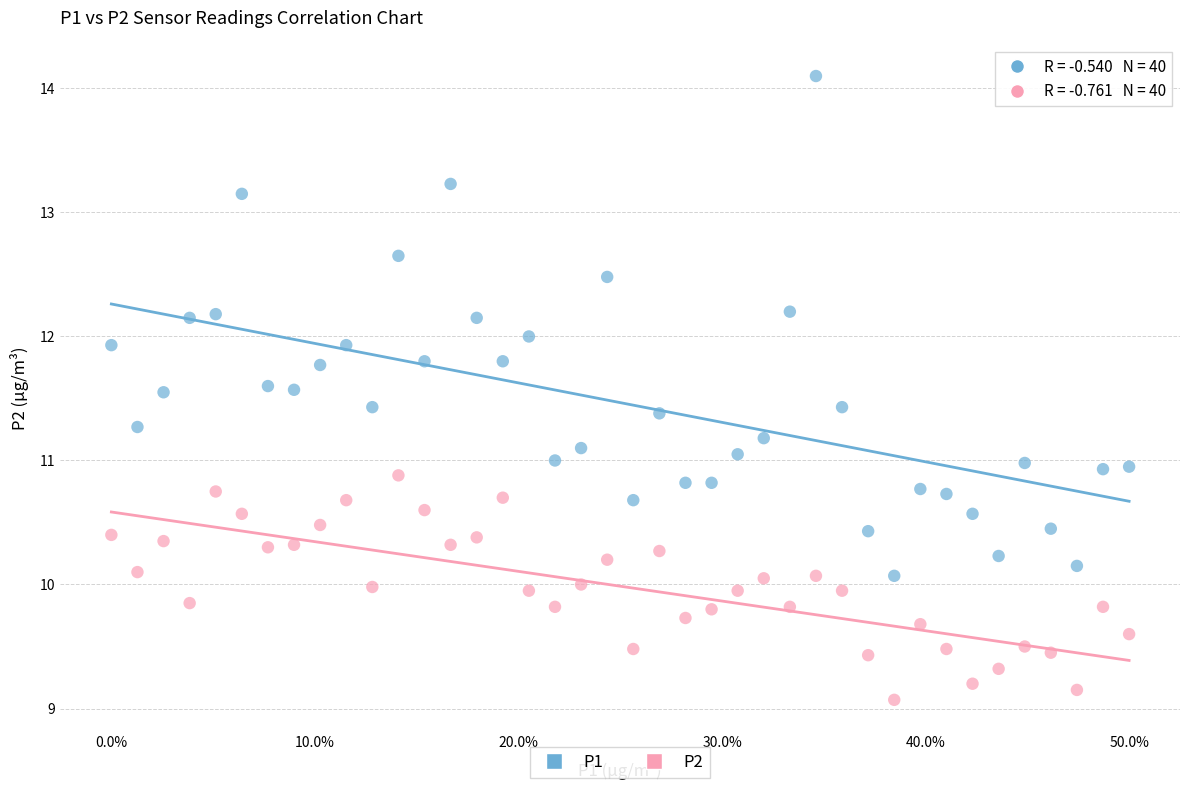

Which series has the largest Y range (max minus min)?

P1